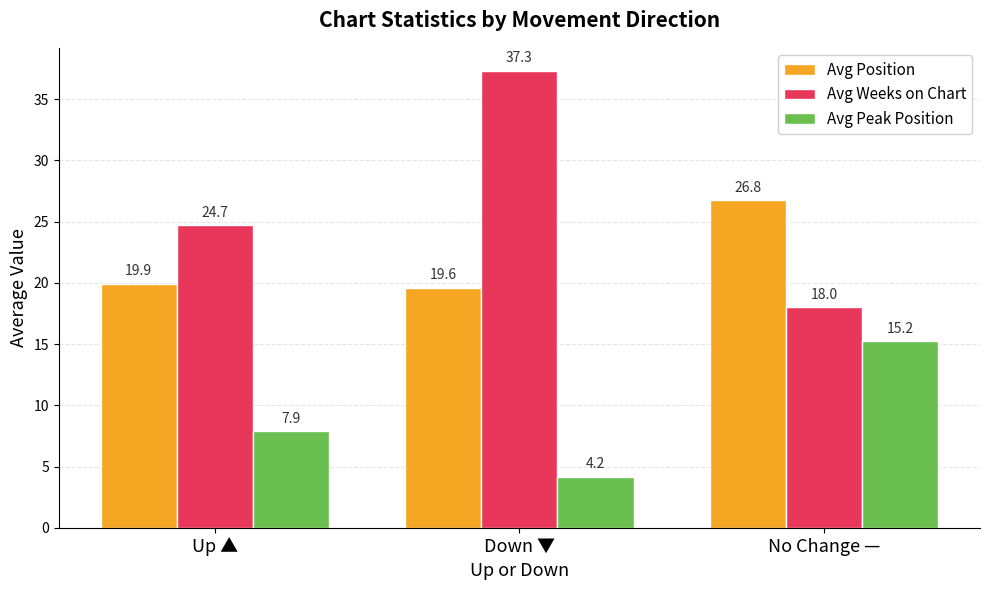

The Avg Position series shows 9.8 at Down ▼. True or false?

False